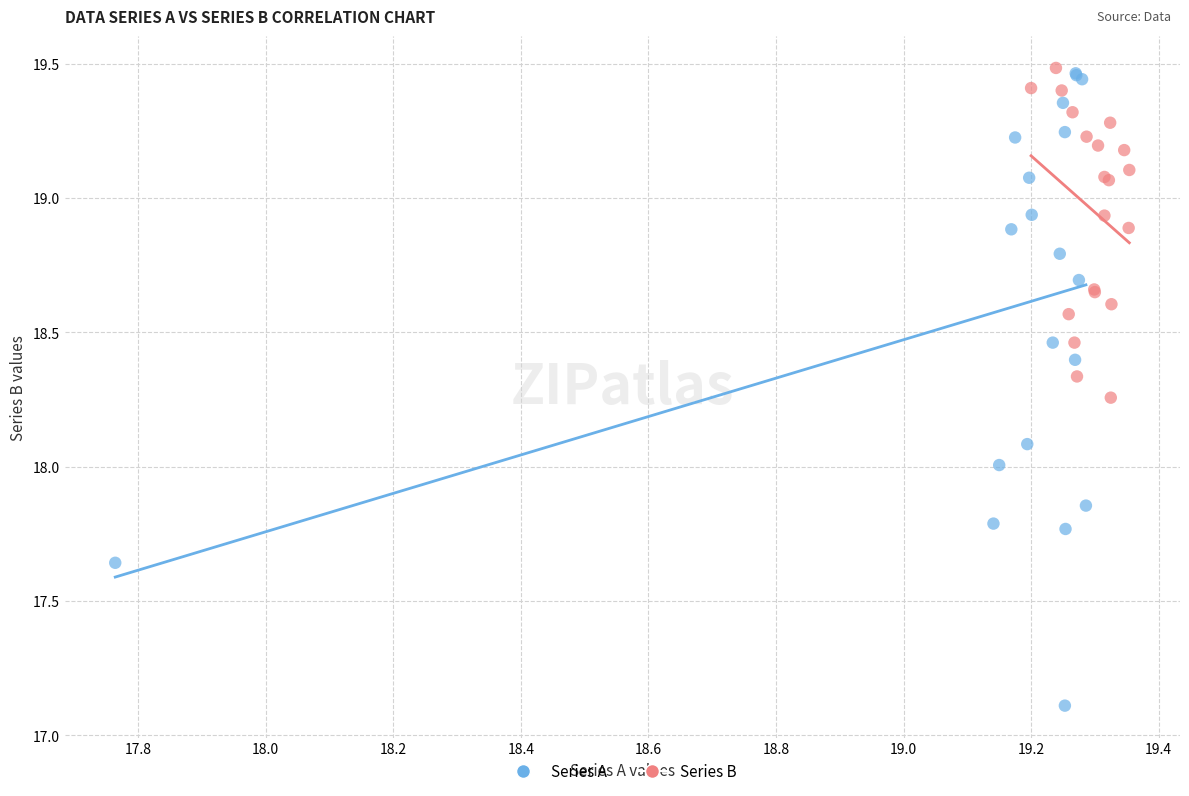

Which series contains the lowest Y value?

Series A